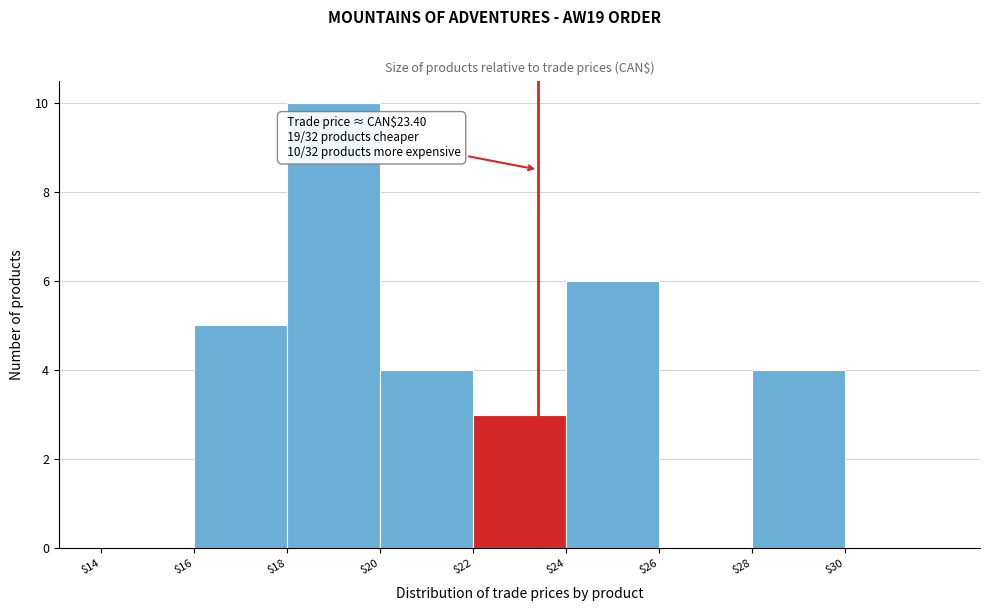

Over which range of the x-axis is the bar tallest?

18 to 20